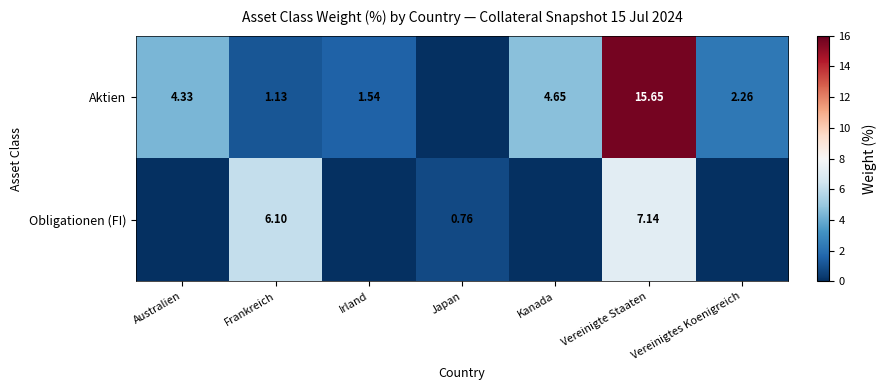

Where is Aktien nearest to the value 7?

Kanada